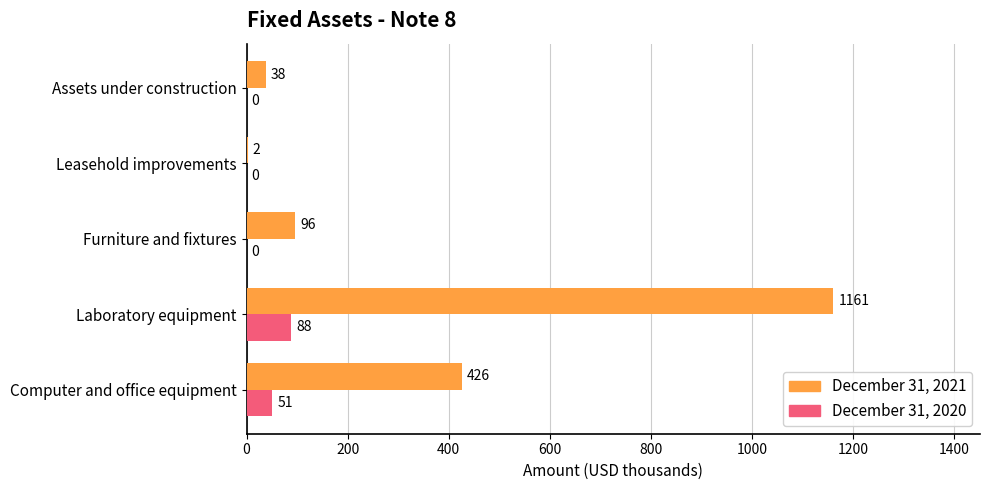

What is the maximum value for December 31, 2021?

1161